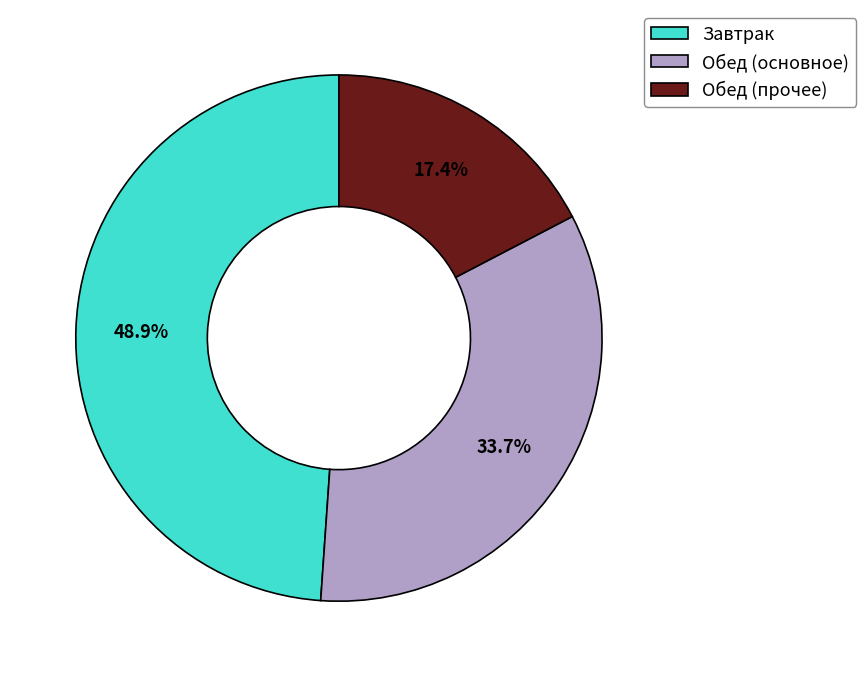

Rank the categories by value from highest to lowest.

Завтрак, Обед (основное), Обед (прочее)